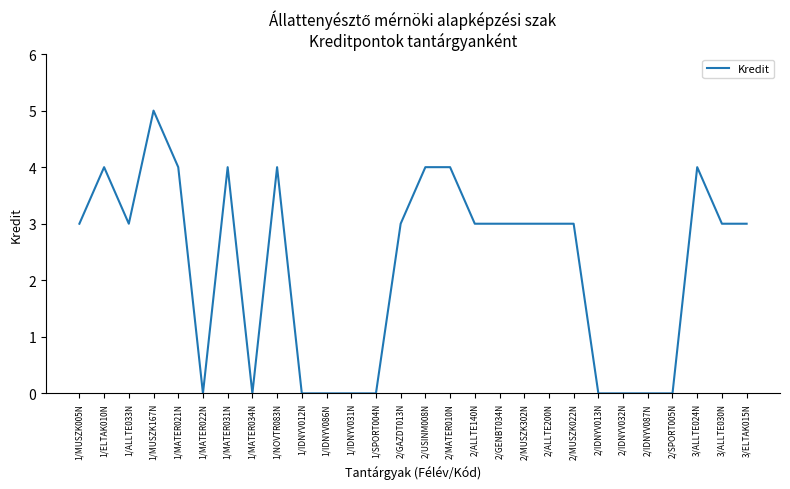

What is the maximum value shown in the chart?

5